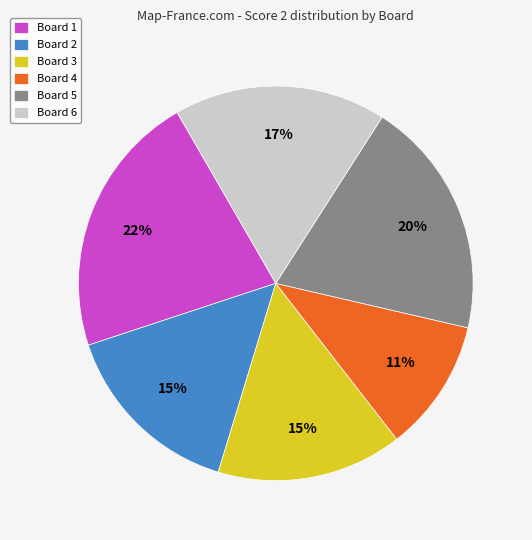

To the nearest percent, what is the average slice percentage?

17%